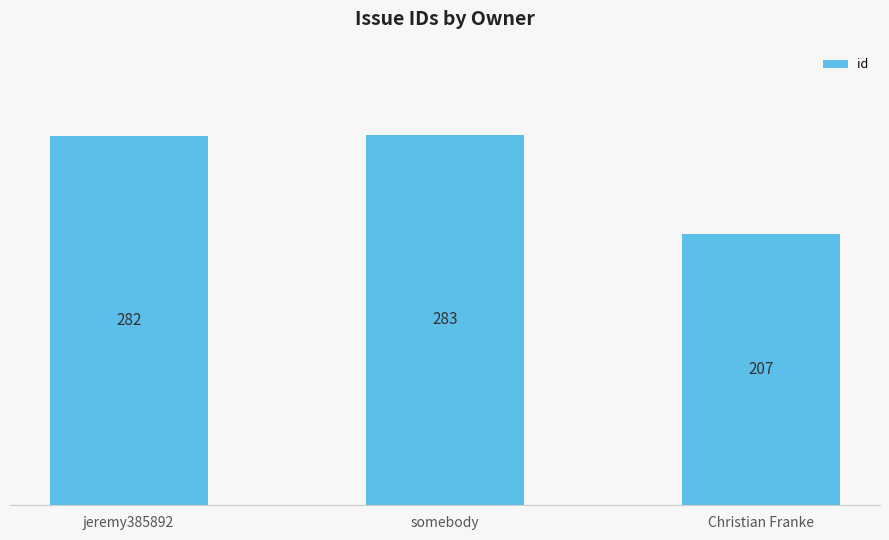

List the labels in order of value, largest first.

somebody, jeremy385892, Christian Franke